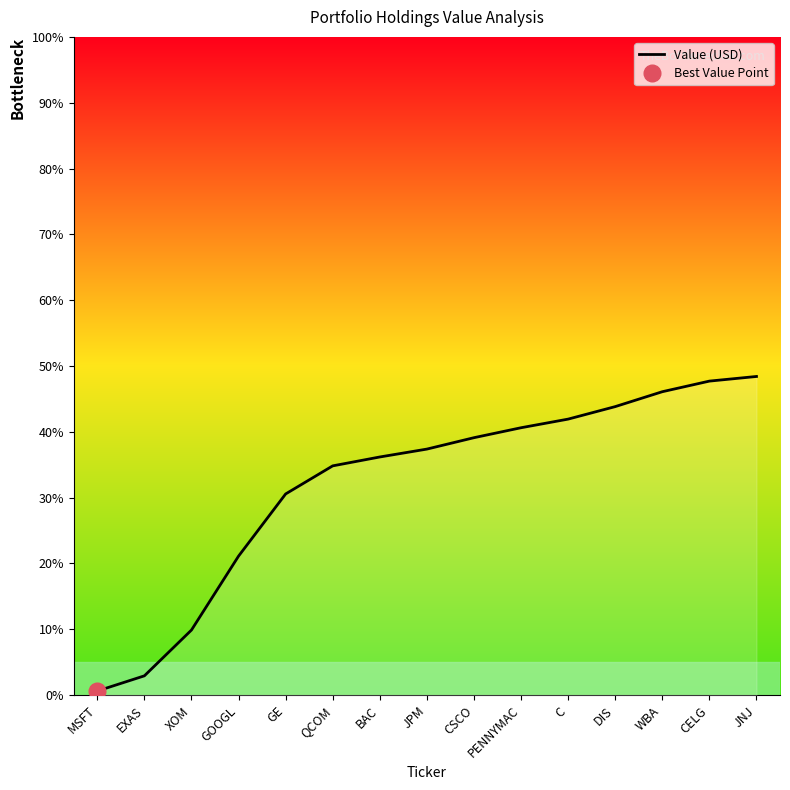

Does the chart display data point markers on the line(s)?

No